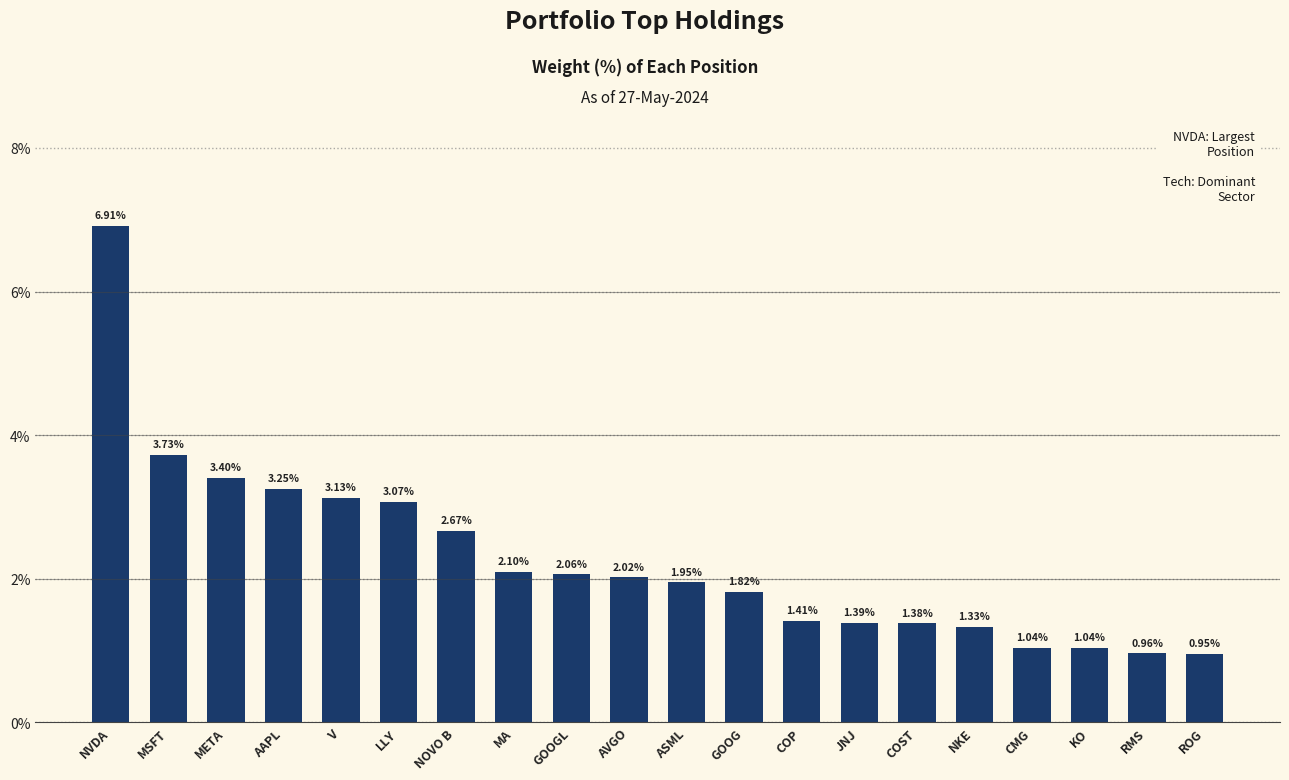

Which category has the lowest value across all series?

ROG